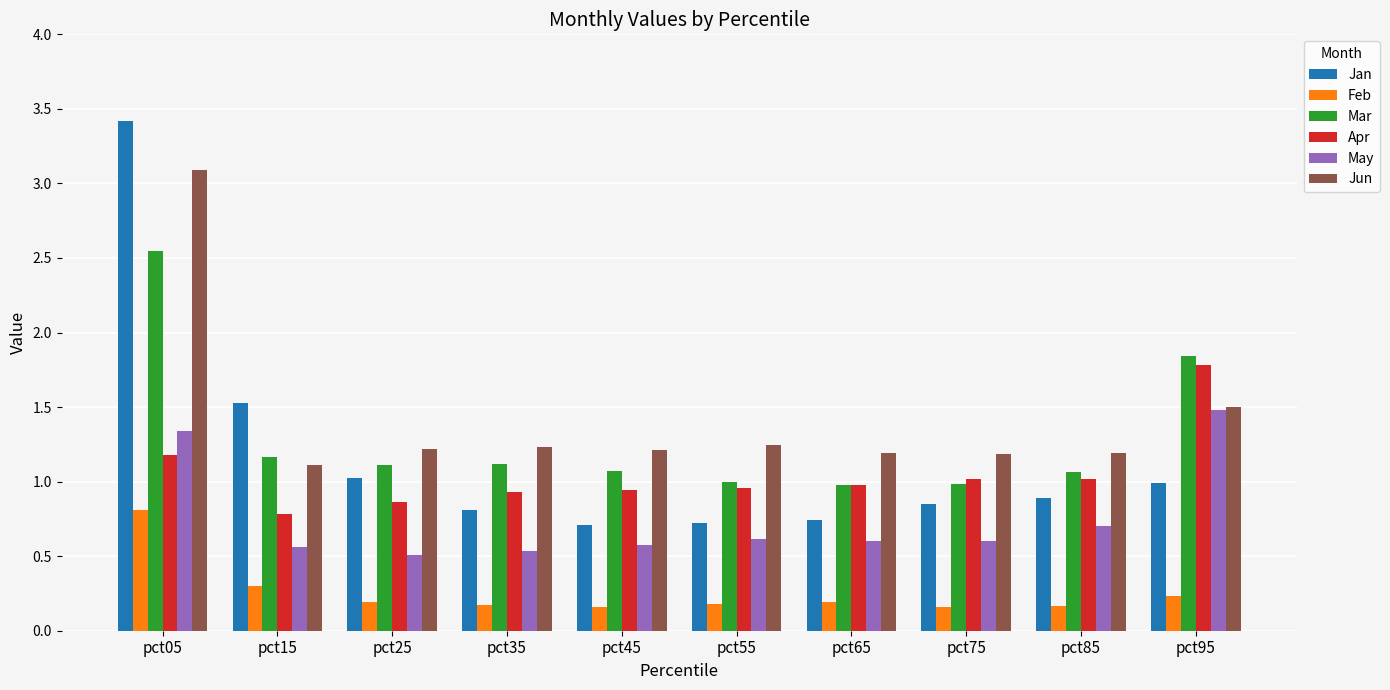

At which category does the chart reach its peak across all series?

pct05